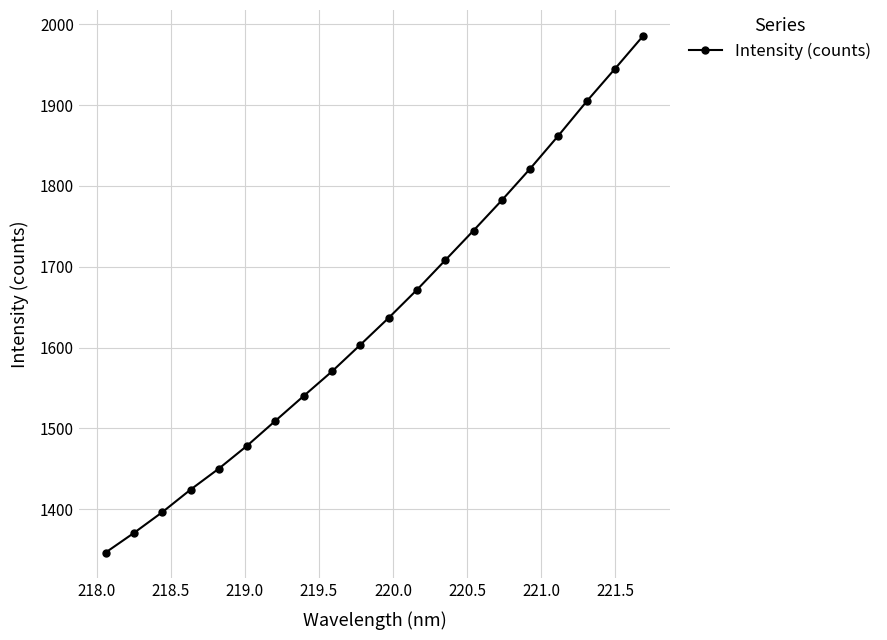

How many distinct data groups are displayed?

1